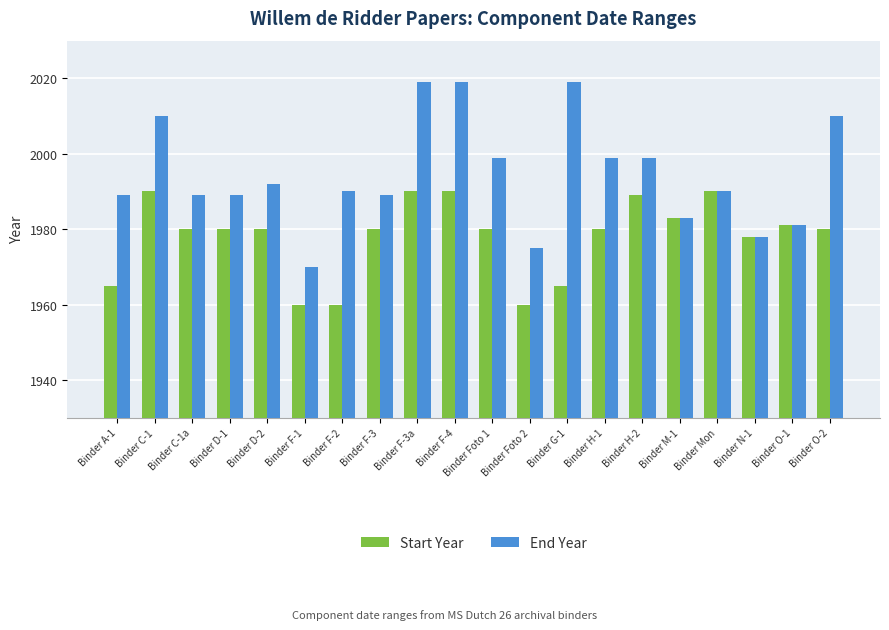

What is the greatest value displayed?

2019